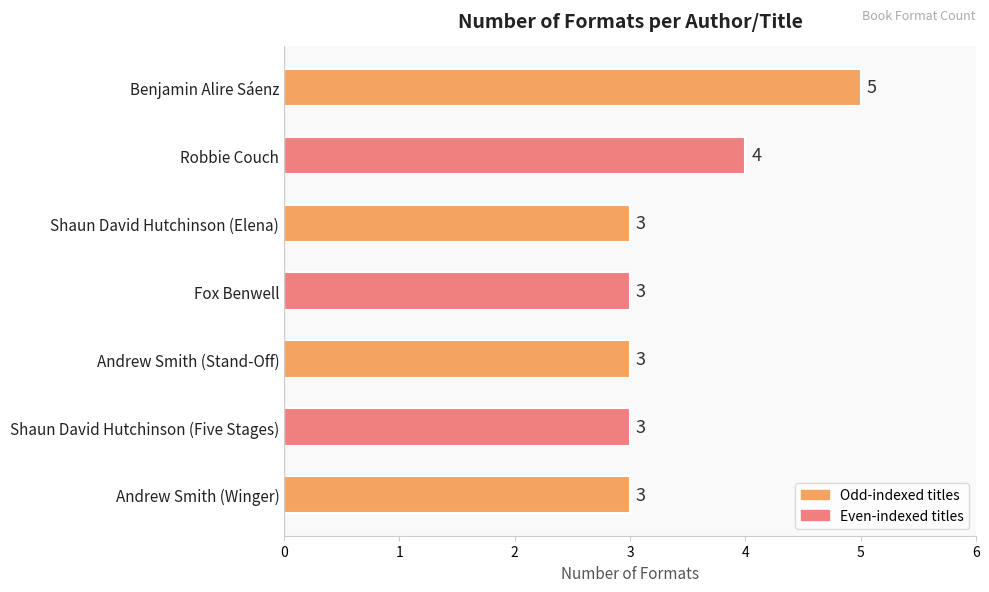

Reading top to bottom, transcribe all the data shown in this chart.

Benjamin Alire Sáenz=5	Robbie Couch=4	Shaun David Hutchinson (Elena)=3	Fox Benwell=3	Andrew Smith (Stand-Off)=3	Shaun David Hutchinson (Five Stages)=3	Andrew Smith (Winger)=3